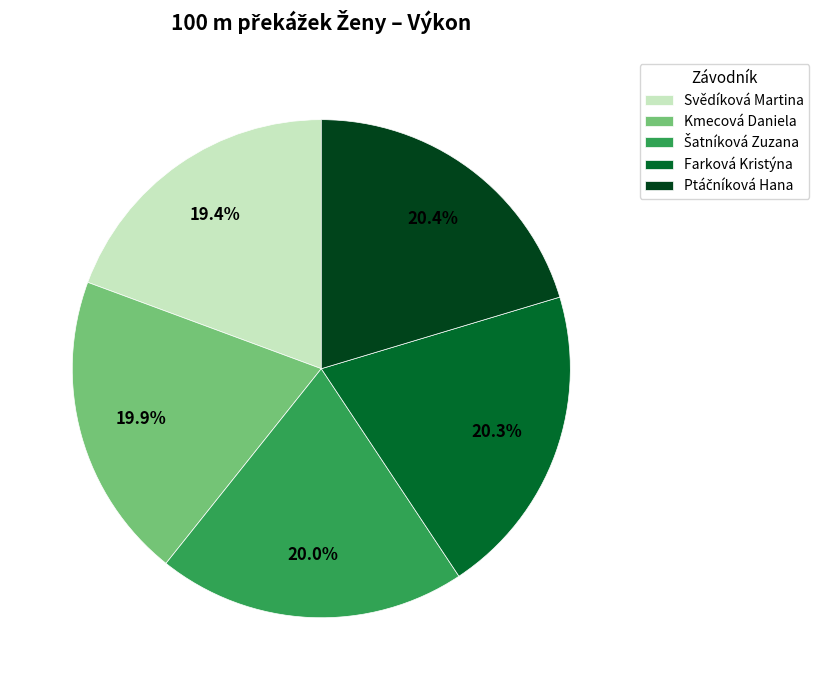

The Farková Kristýna slice represents 20% of the pie. True or false?

True